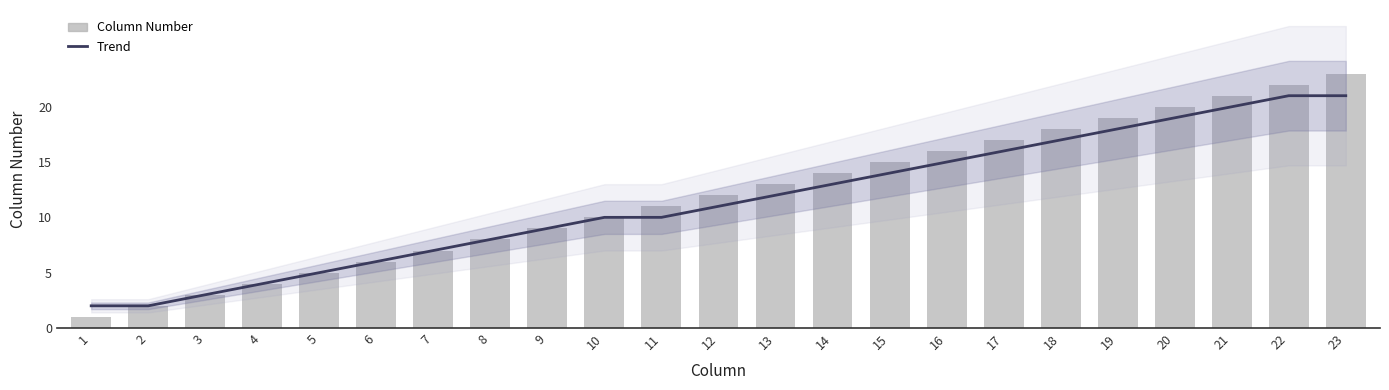

Which series changed the most between 4 and 9?

Trend